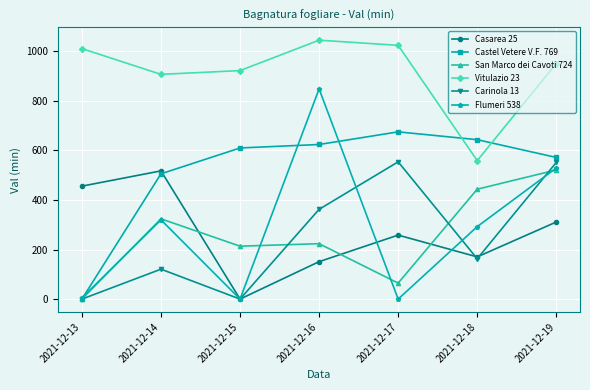

Between 2021-12-17 and 2021-12-19, which series saw the biggest shift?

Flumeri 538